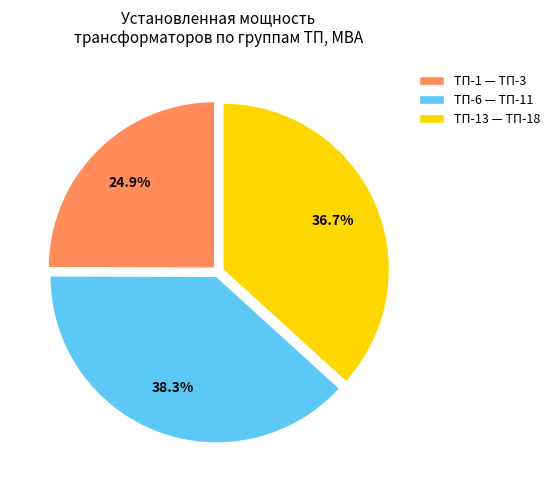

Which slice is the largest?

ТП-6 — ТП-11